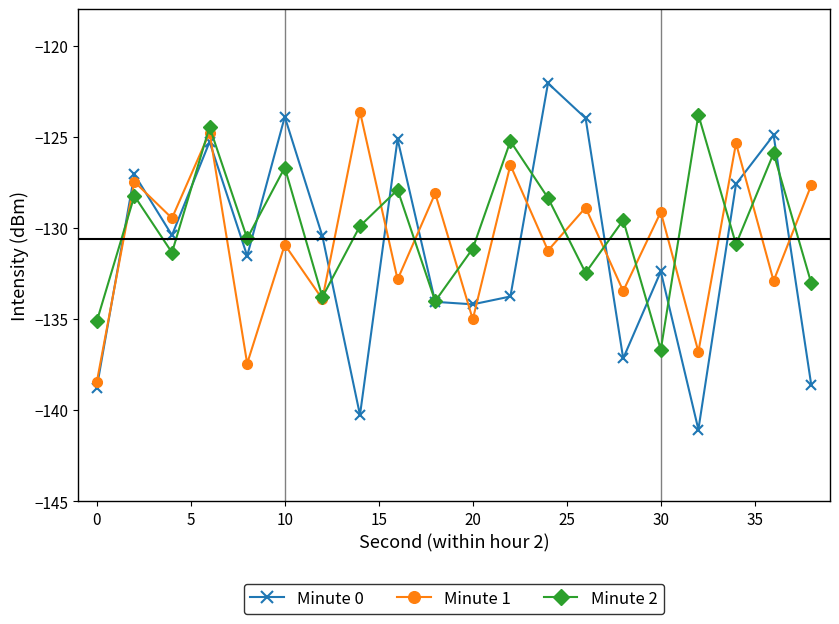

What is the value of the Minute 0 point at the 8th from the left?

-140.3